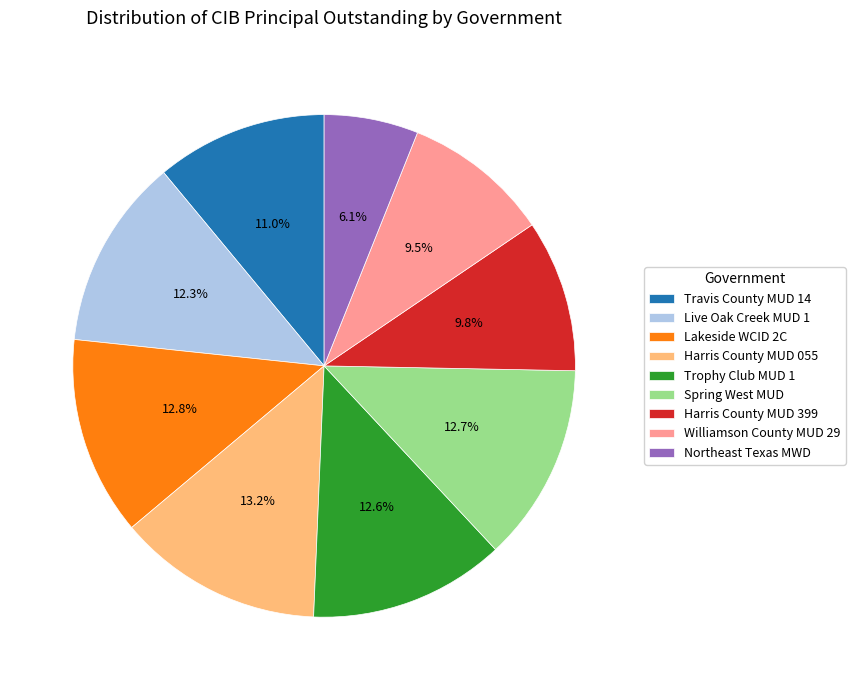

What is the ratio of the value at Lakeside WCID 2C to the value at Harris County MUD 399?

1.3